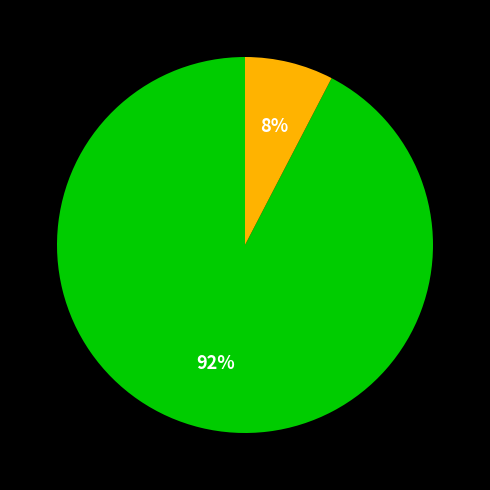

Does any single category account for the majority?

Yes